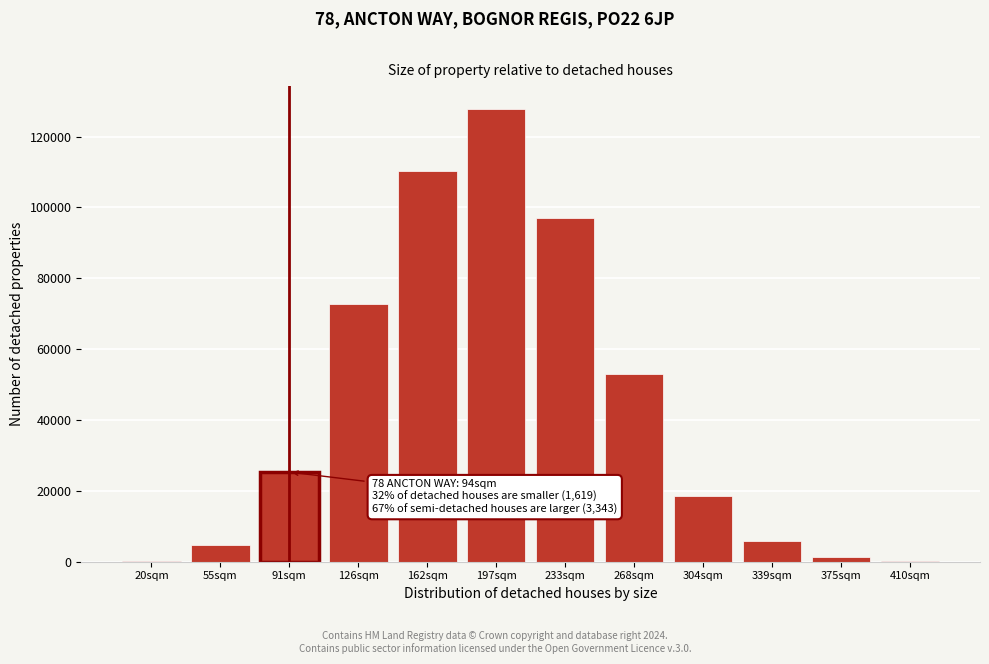

Which label corresponds to the largest value in the chart?

197sqm